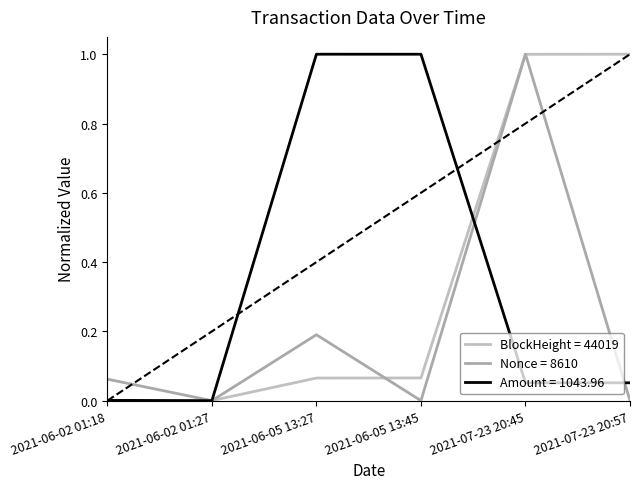

How many categories are shown in the chart?

6